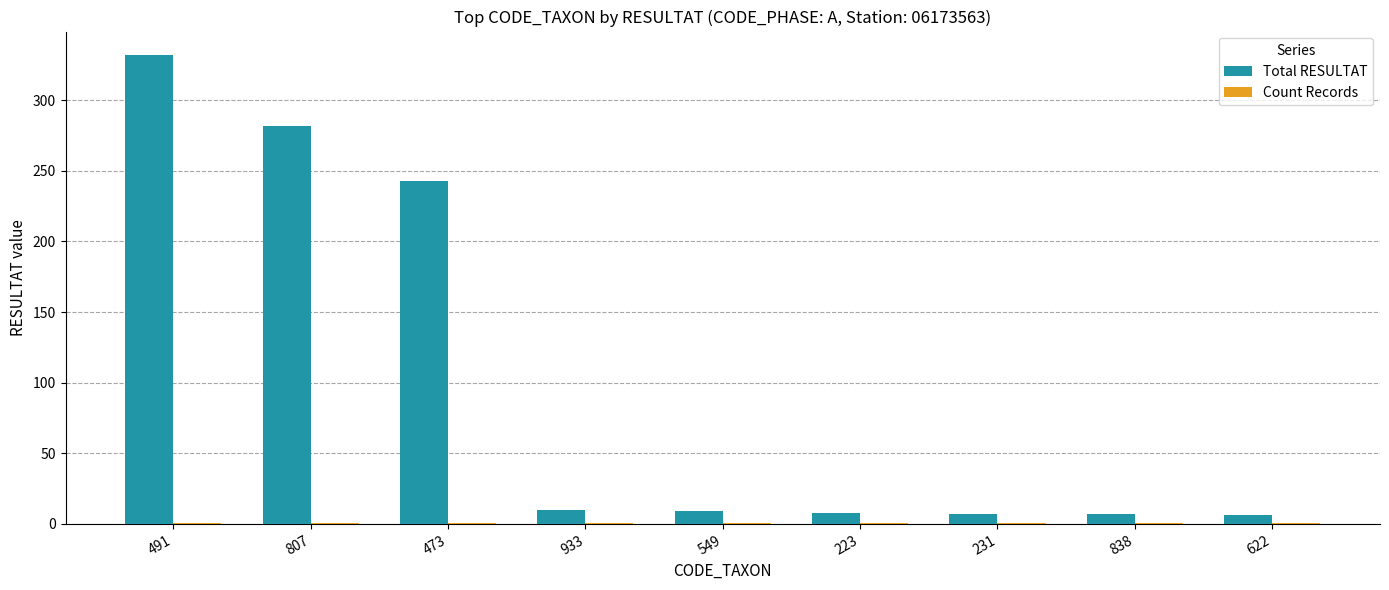

Which category has the highest value across all series?

491